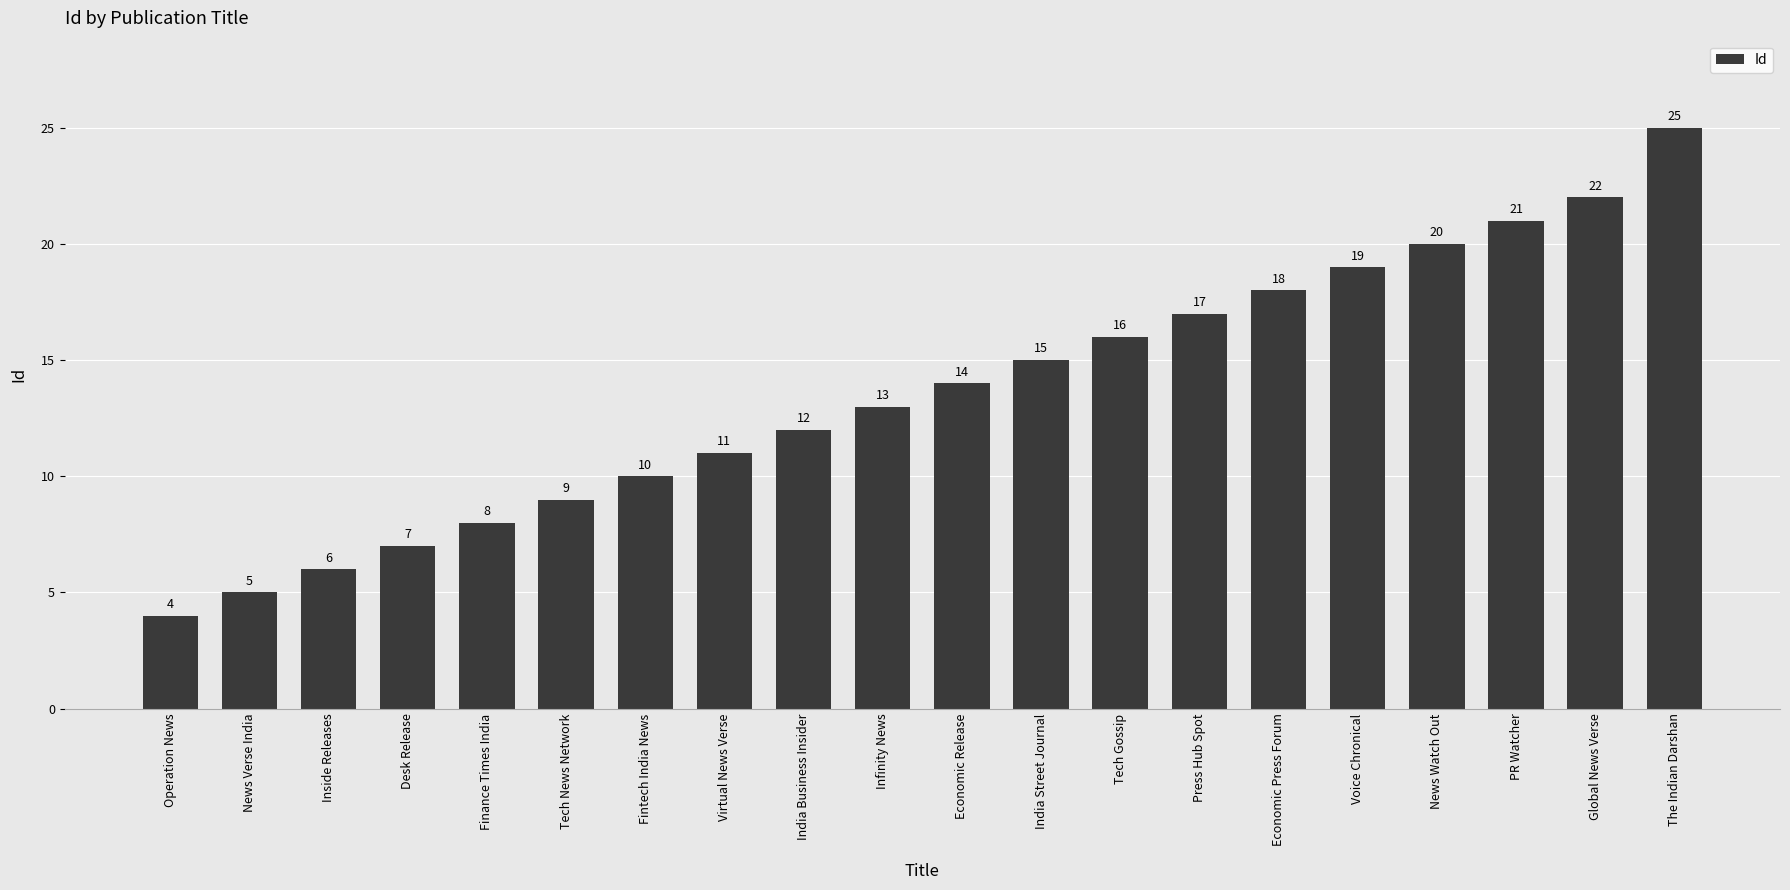

At which category does the chart reach its minimum across all series?

Operation News